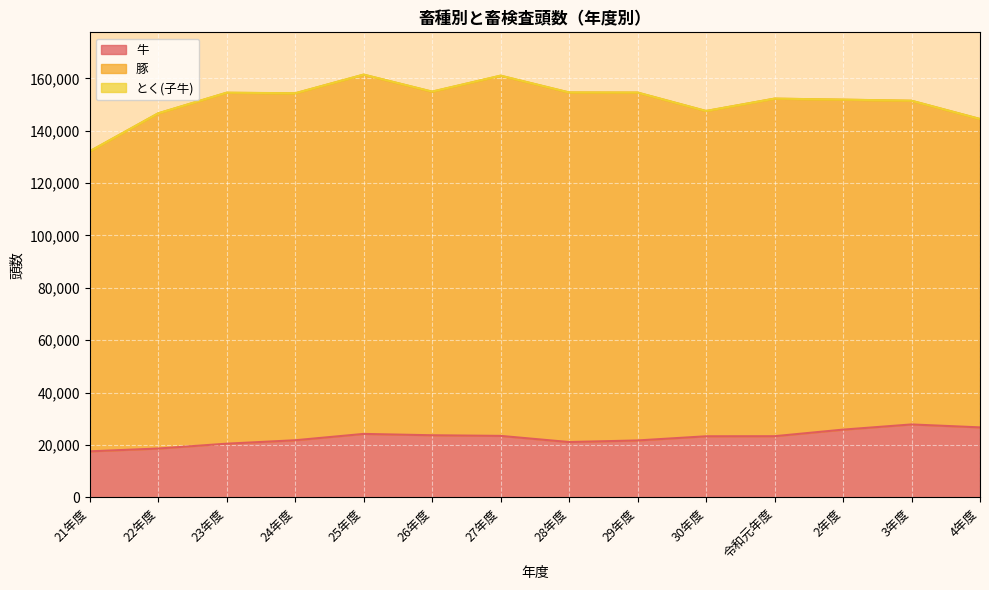

What is the value of the 豚 point at the 10th from the left?

124203